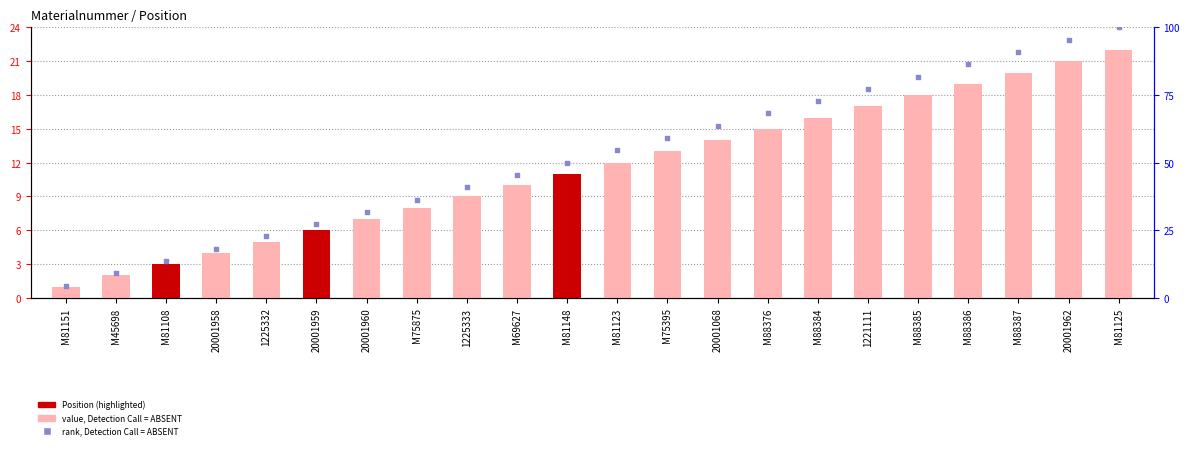

At which category is the sum across all series the highest?

M81125